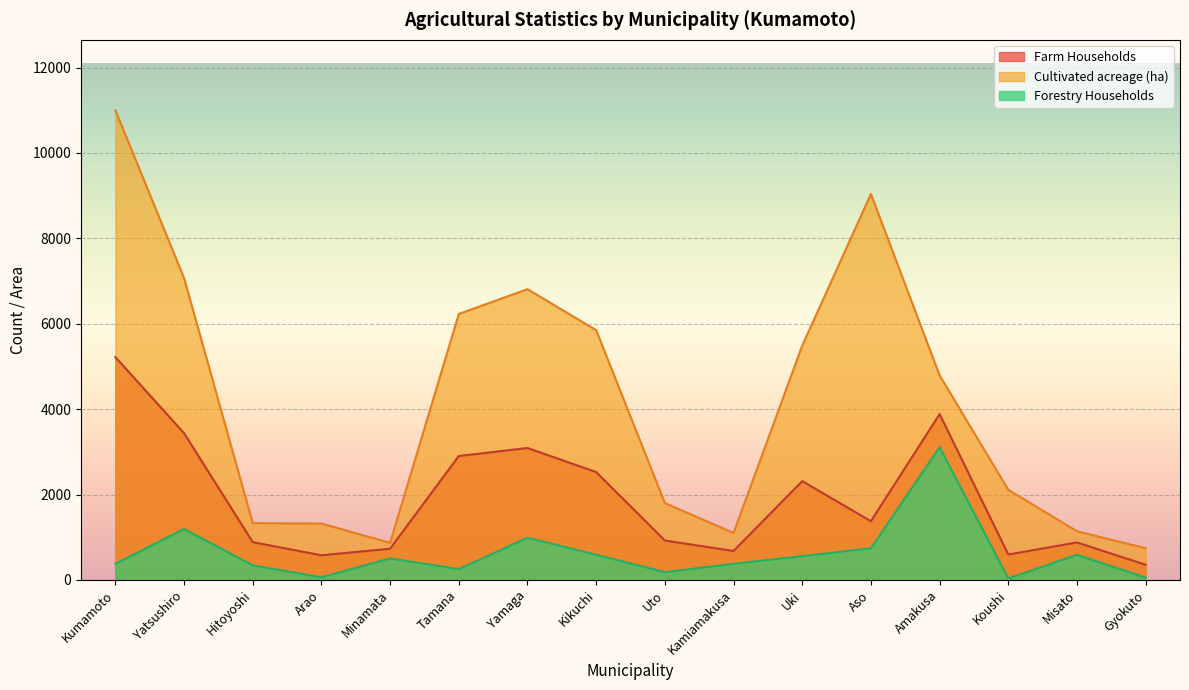

Which series has the largest total across all categories?

Cultivated acreage (ha)